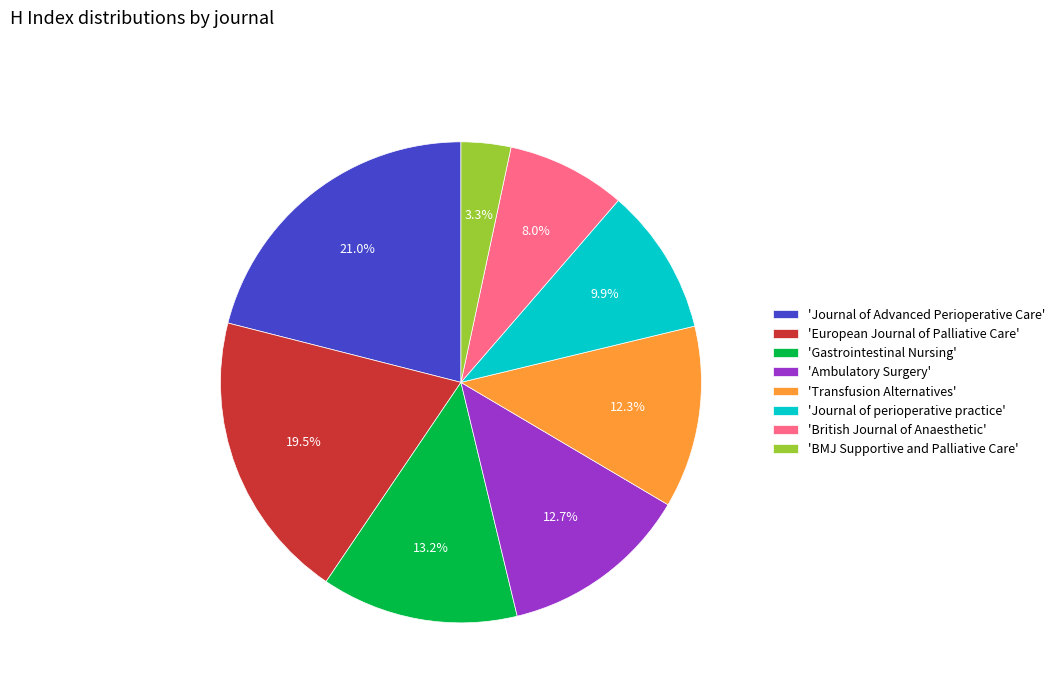

Which slice is the smallest?

'BMJ Supportive and Palliative Care'